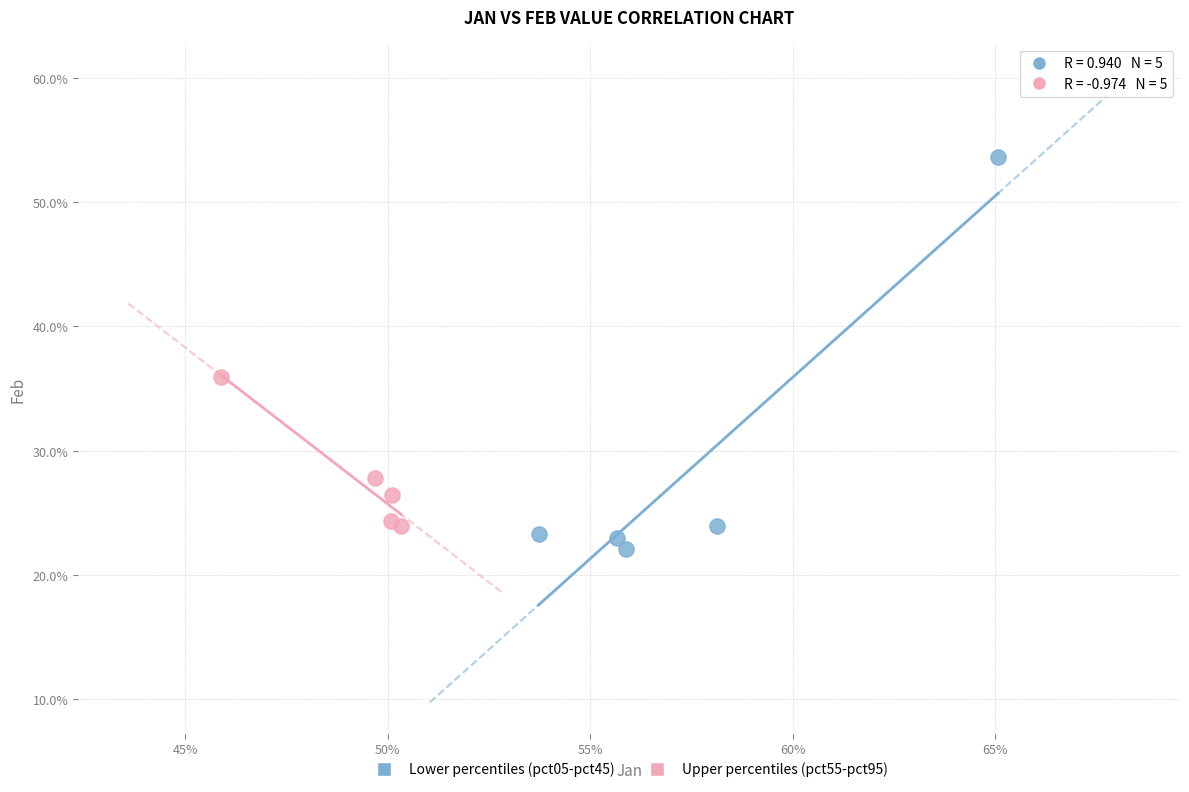

What are all the series names shown in the legend?

Lower percentiles (pct05-pct45), Upper percentiles (pct55-pct95)